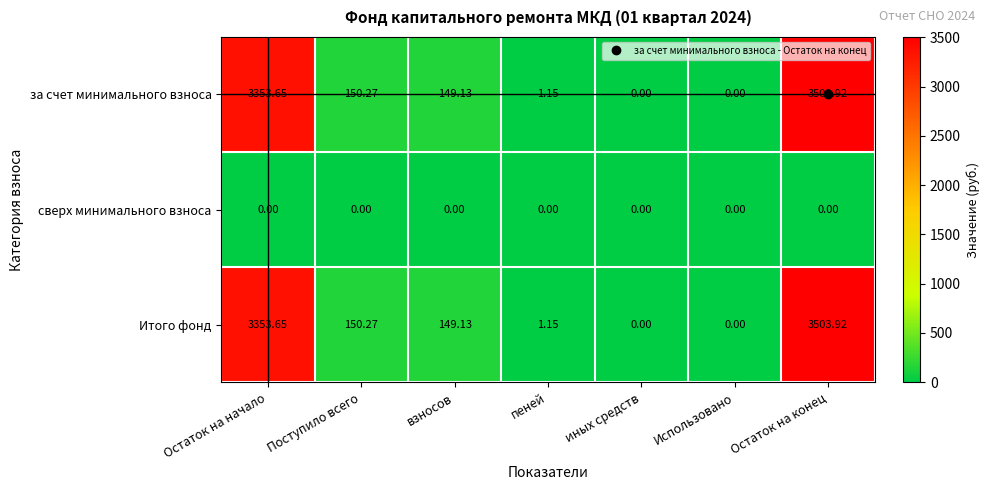

Where is за счет минимального взноса nearest to the value 1751?

Поступило всего